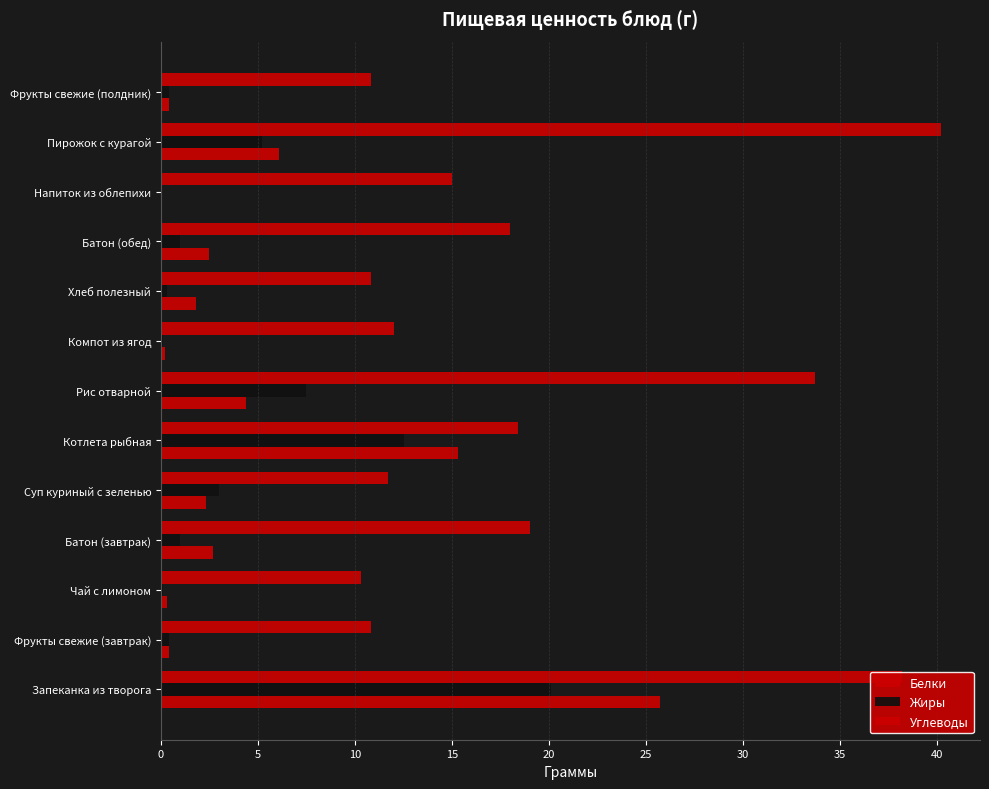

Rank the series by their maximum value, from lowest to highest.

Жиры, Белки, Углеводы